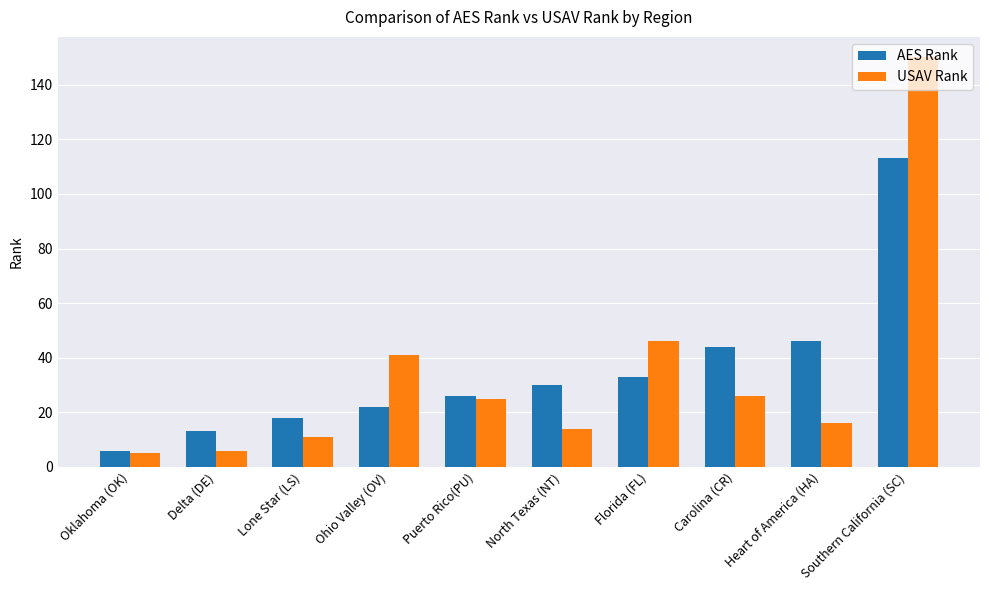

The AES Rank series shows 34 at Ohio Valley (OV). True or false?

False